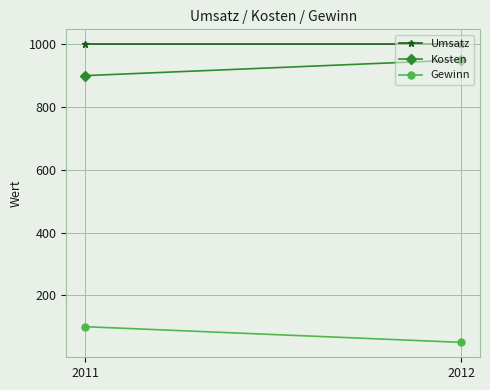

What is the sum of the Gewinn values at 2012 and 2011?

150